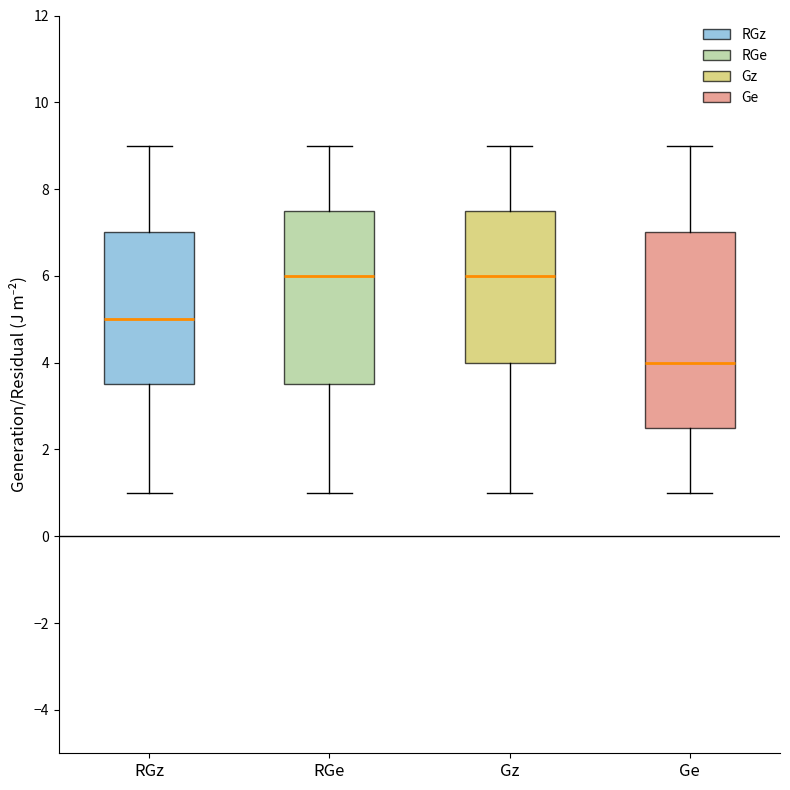

Where does the median line of the box for Ge sit on the y-axis? The values are not printed on the chart, so give them approximately, as read against the axis.

4.0